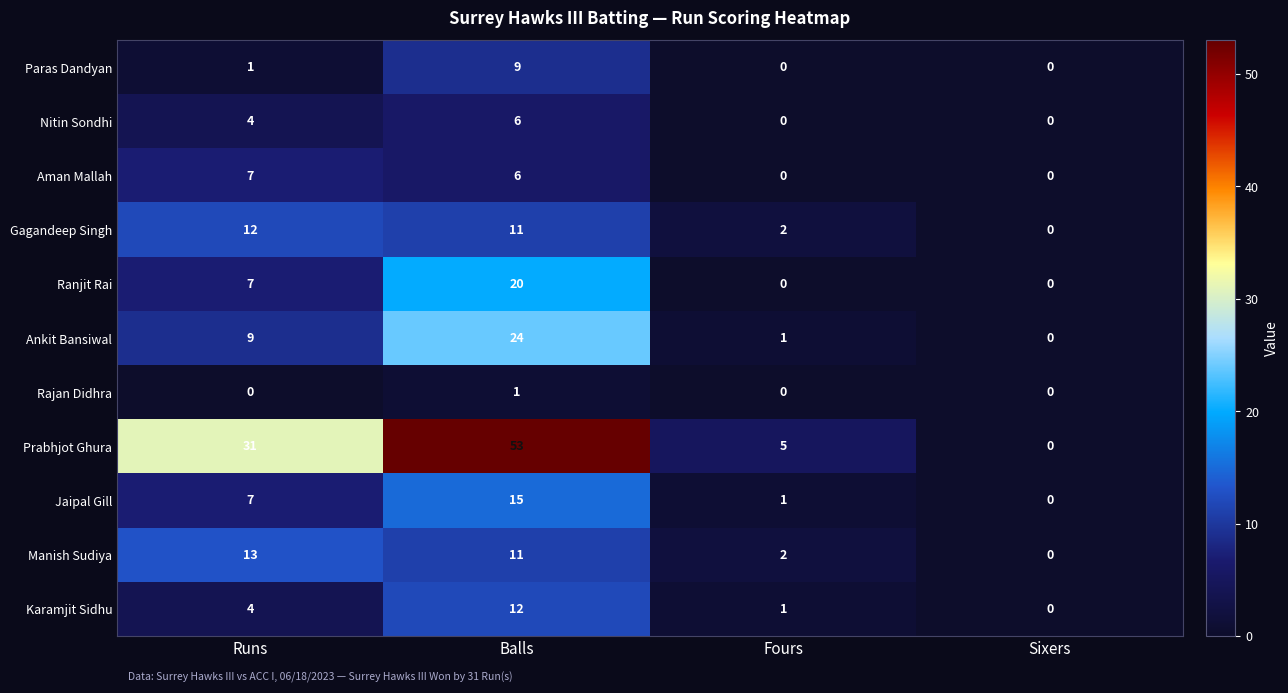

At which category is the sum across all series the highest?

Balls